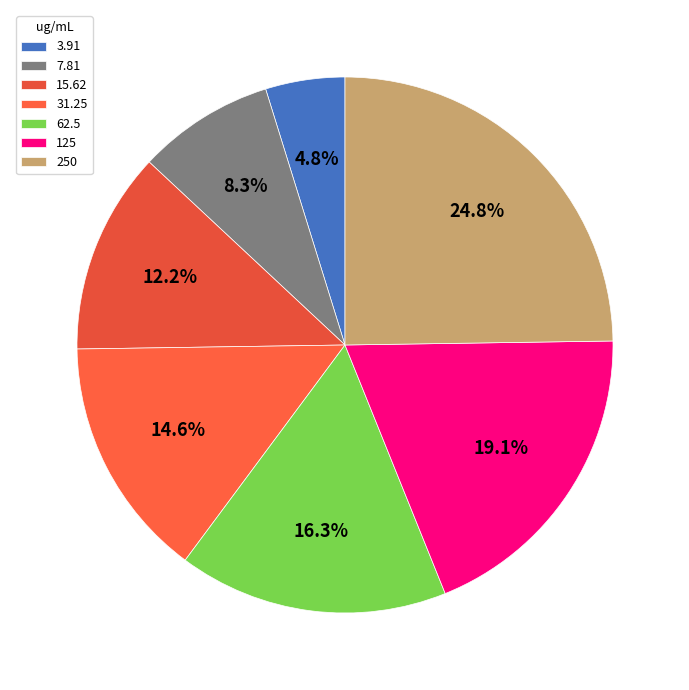

What percentage is NOT represented by 31.25?

85.4%